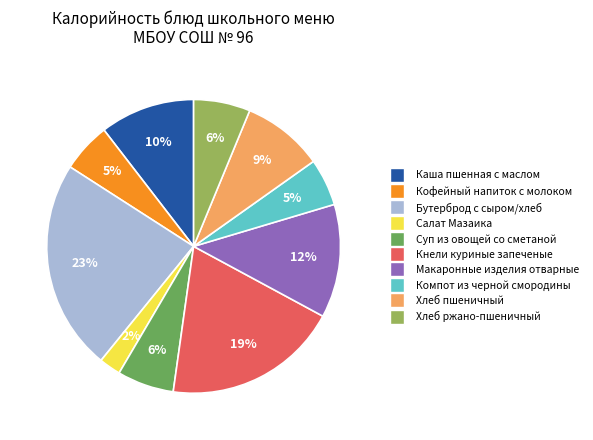

How many slices are in this pie chart?

10